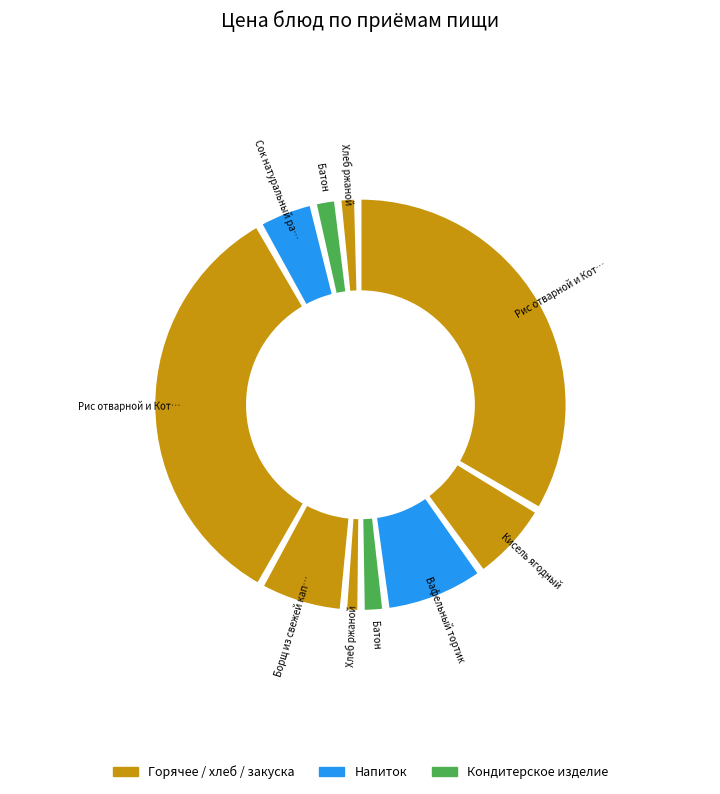

Which category has the biggest portion of the pie?

Рис отварной и Котлета из говядины (Завтрак)